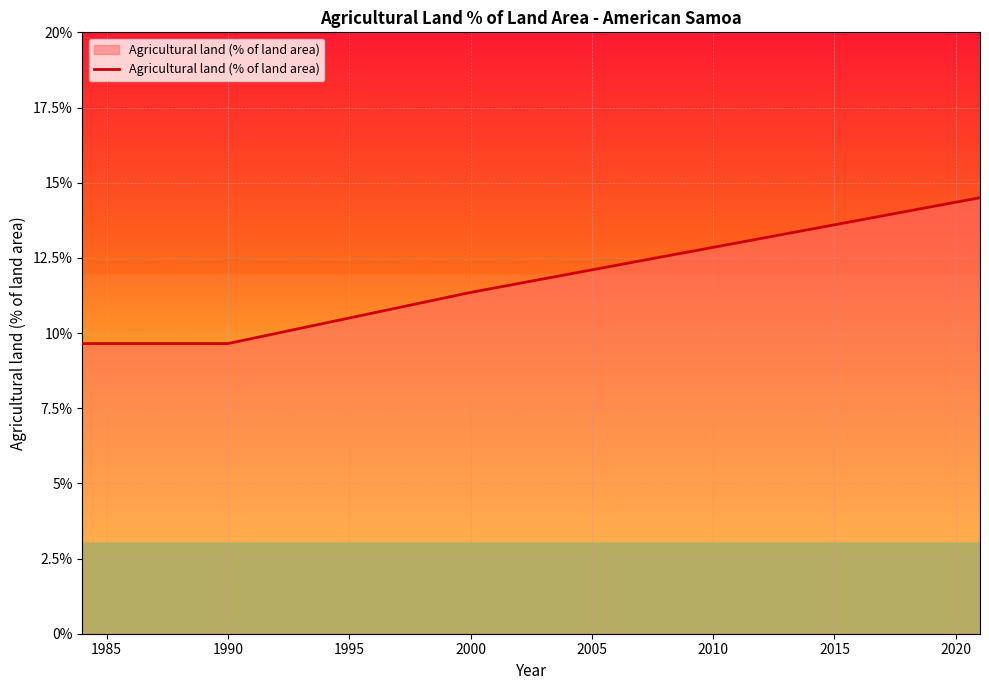

What is the maximum value shown in the chart?

14.5